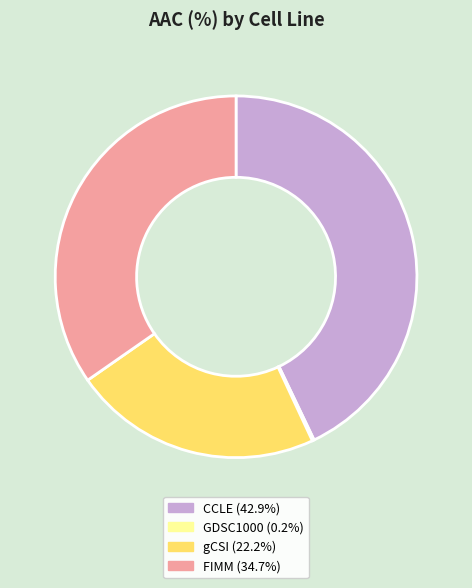

Is the sum of FIMM and CCLE greater than half?

Yes